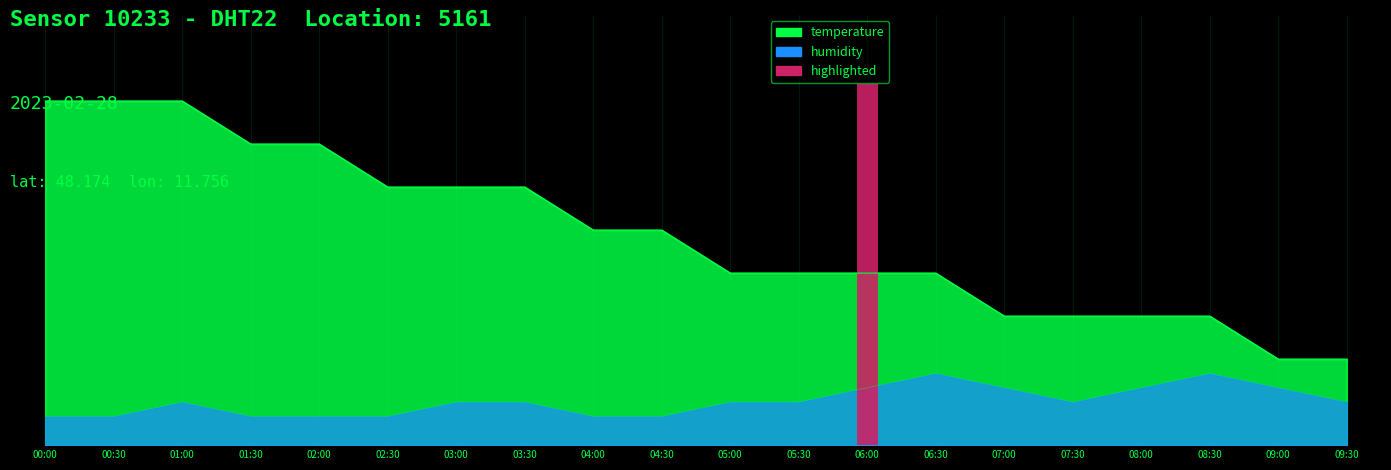

Is it true that temperature equals 8.6 at 07:00?

False